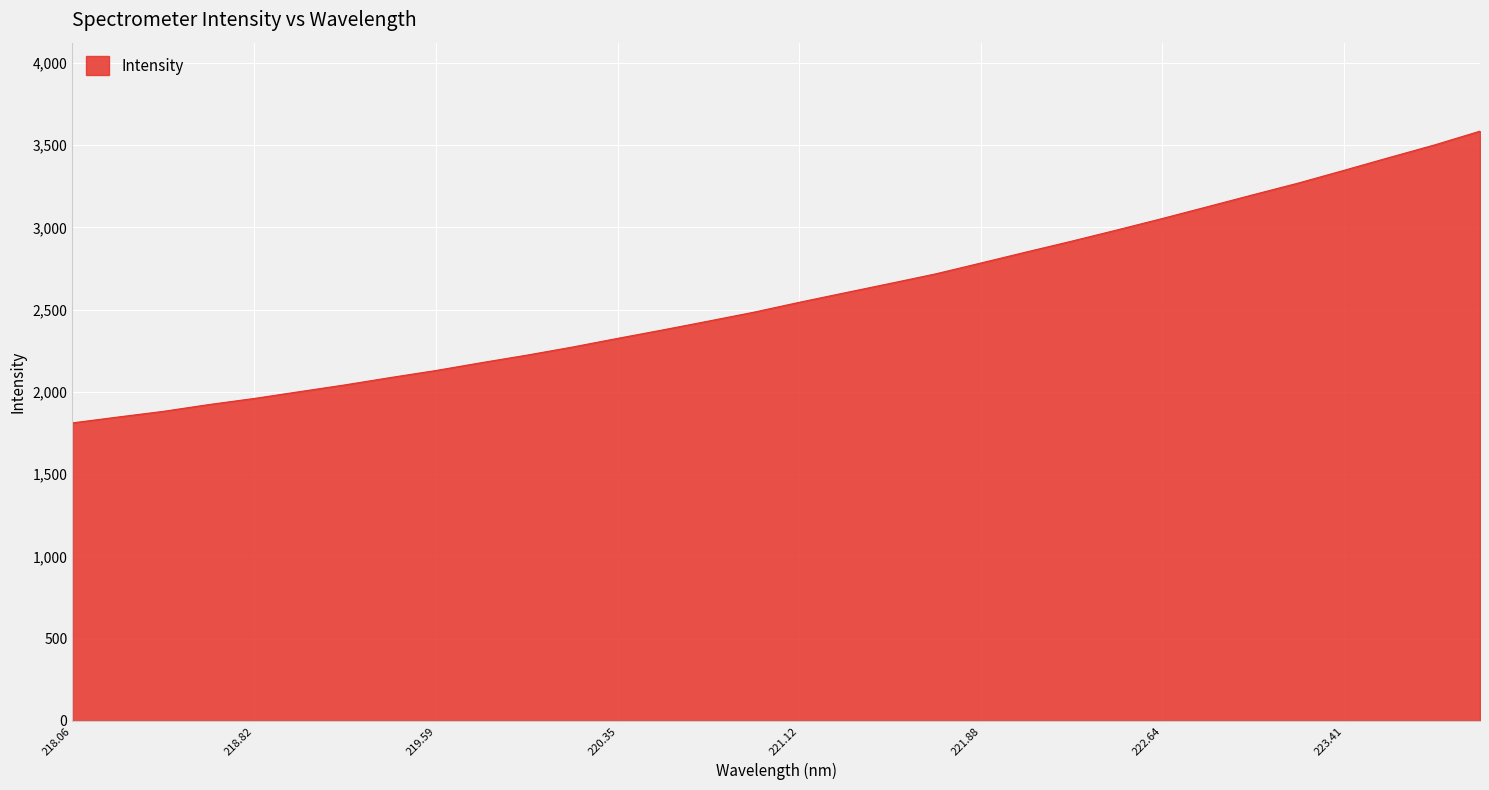

What is the difference between the maximum and minimum values?

1773.1